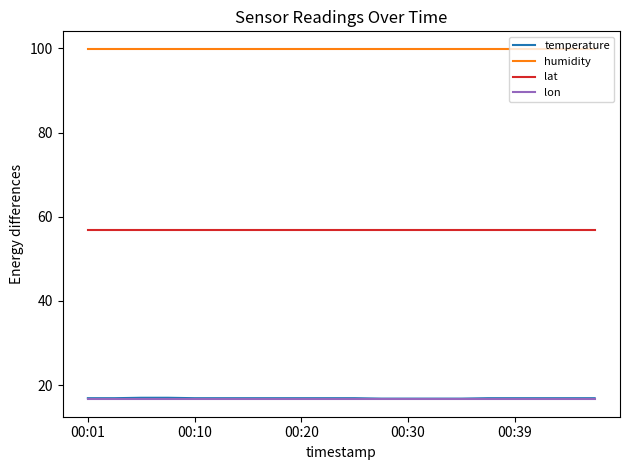

What is the greatest value displayed?

99.9